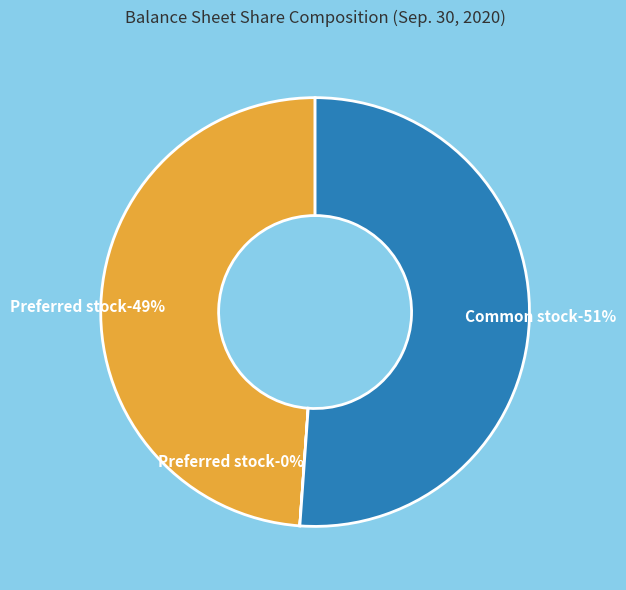

Which slice represents more than half of the pie?

Common stock, issued (in shares)